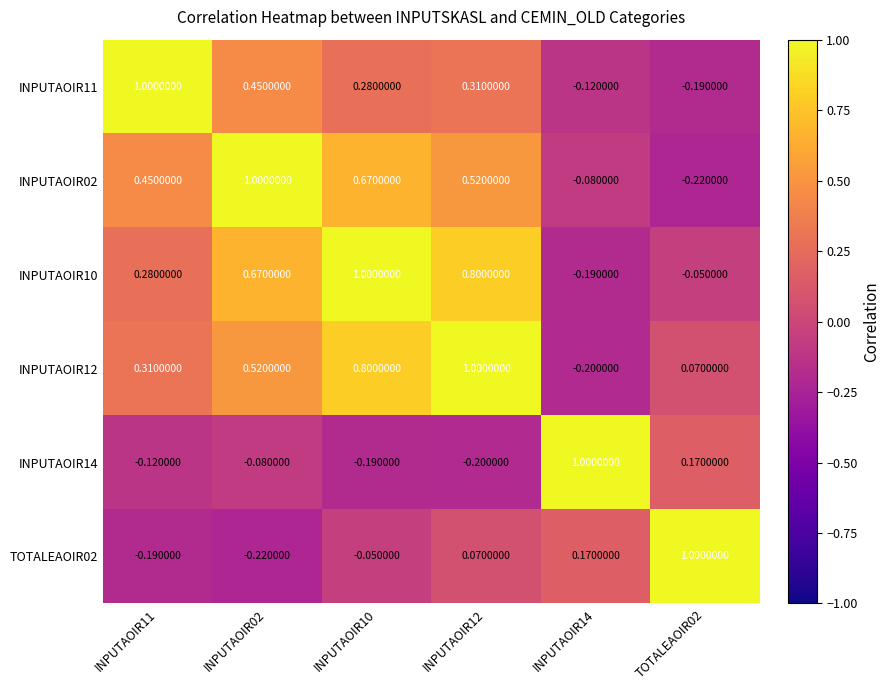

Count the number of categories in the chart.

6